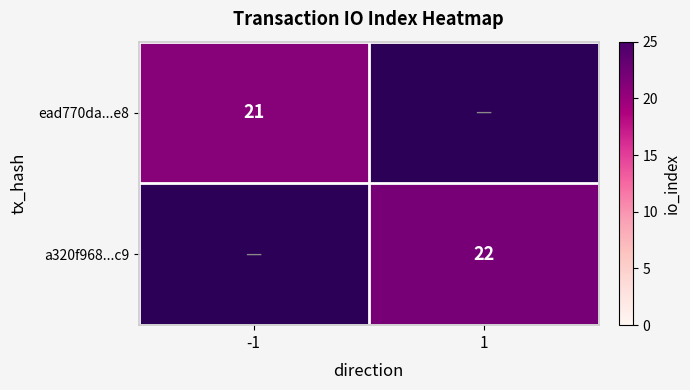

At how many categories does at least one series exceed 21?

1